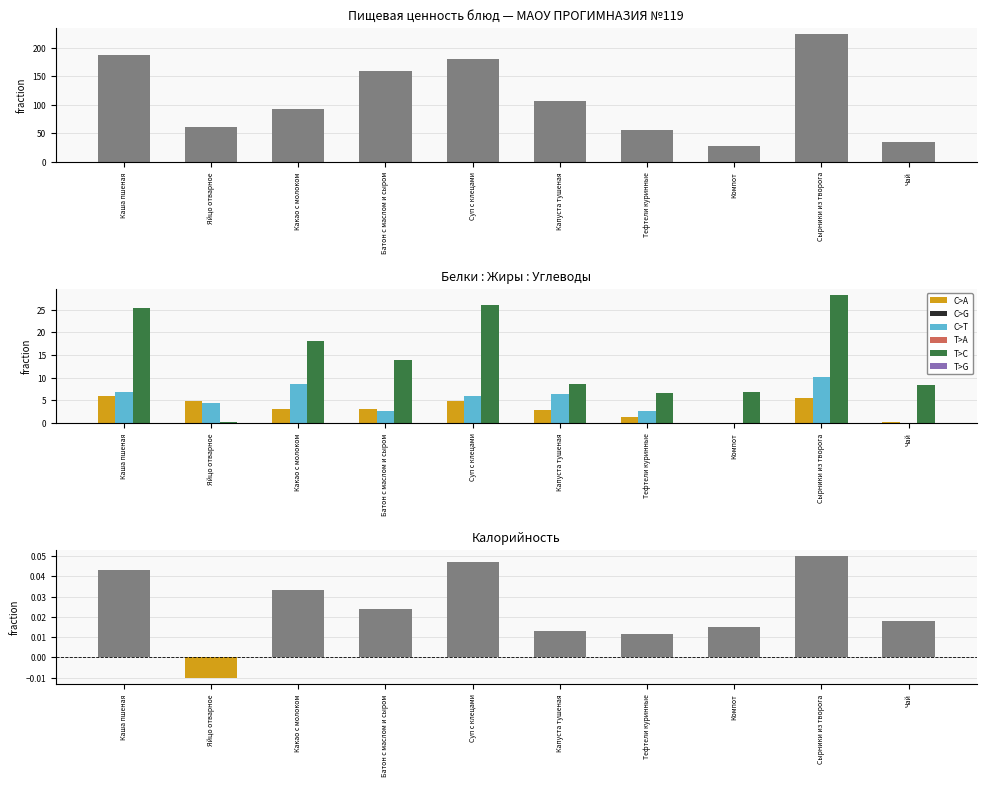

Which series changed the most between Батон с маслом и сыром and Сырники из творога?

Калорийность